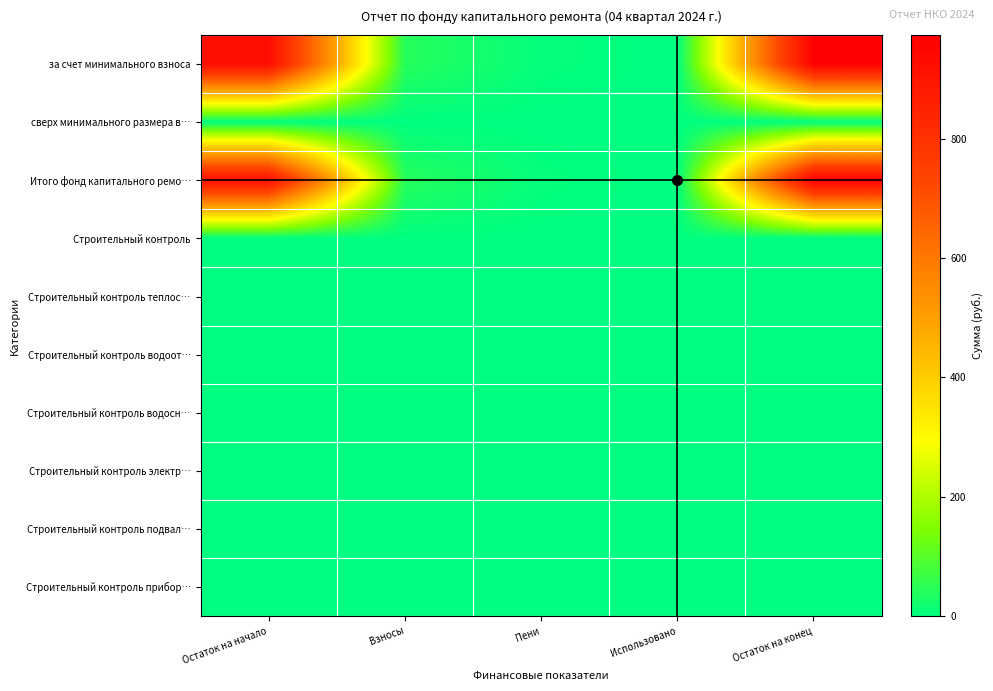

Between Взносы and Остаток на начало, which is larger?

Остаток на начало